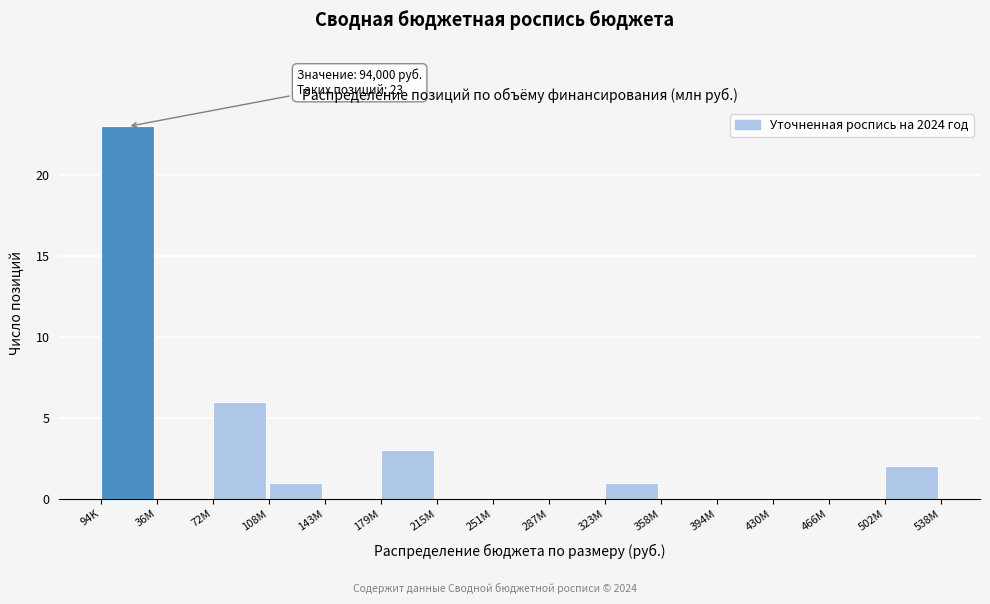

Reading right to left, extract all data points from this chart.

502M=2	466M=0	430M=0	394M=0	358M=0	323M=1	287M=0	251M=0	215M=0	179M=3	143M=0	108M=1	72M=6	36M=0	94K=23